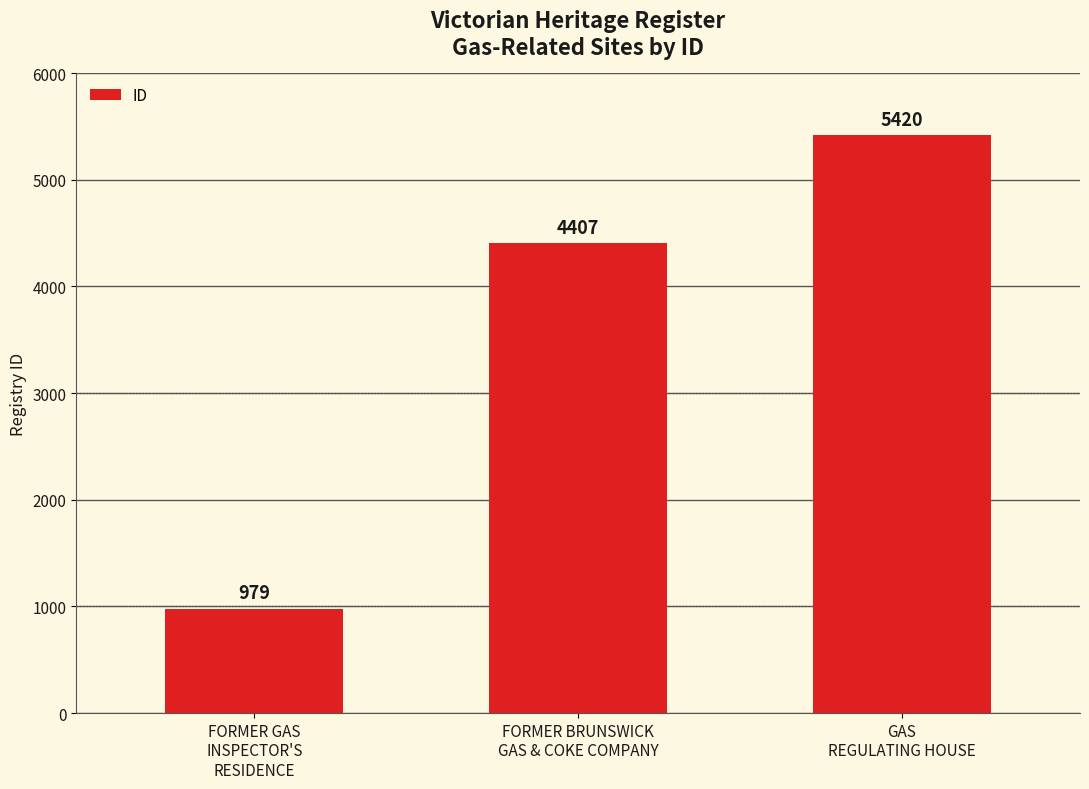

What is the difference between the maximum and minimum values?

4441